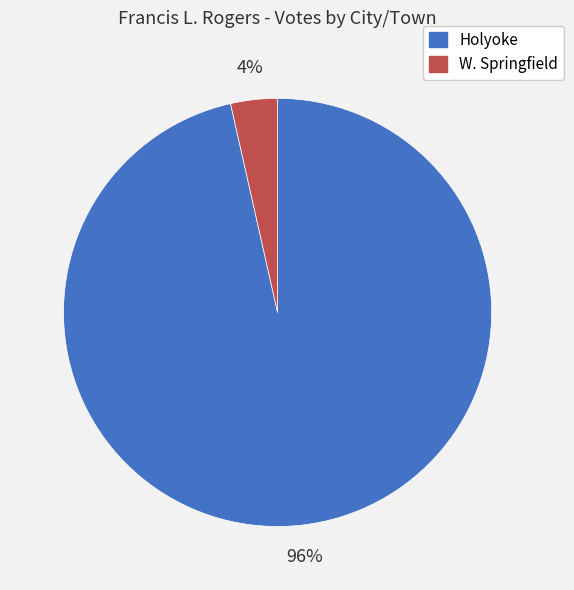

True or false: Holyoke accounts for 90% of the total.

False